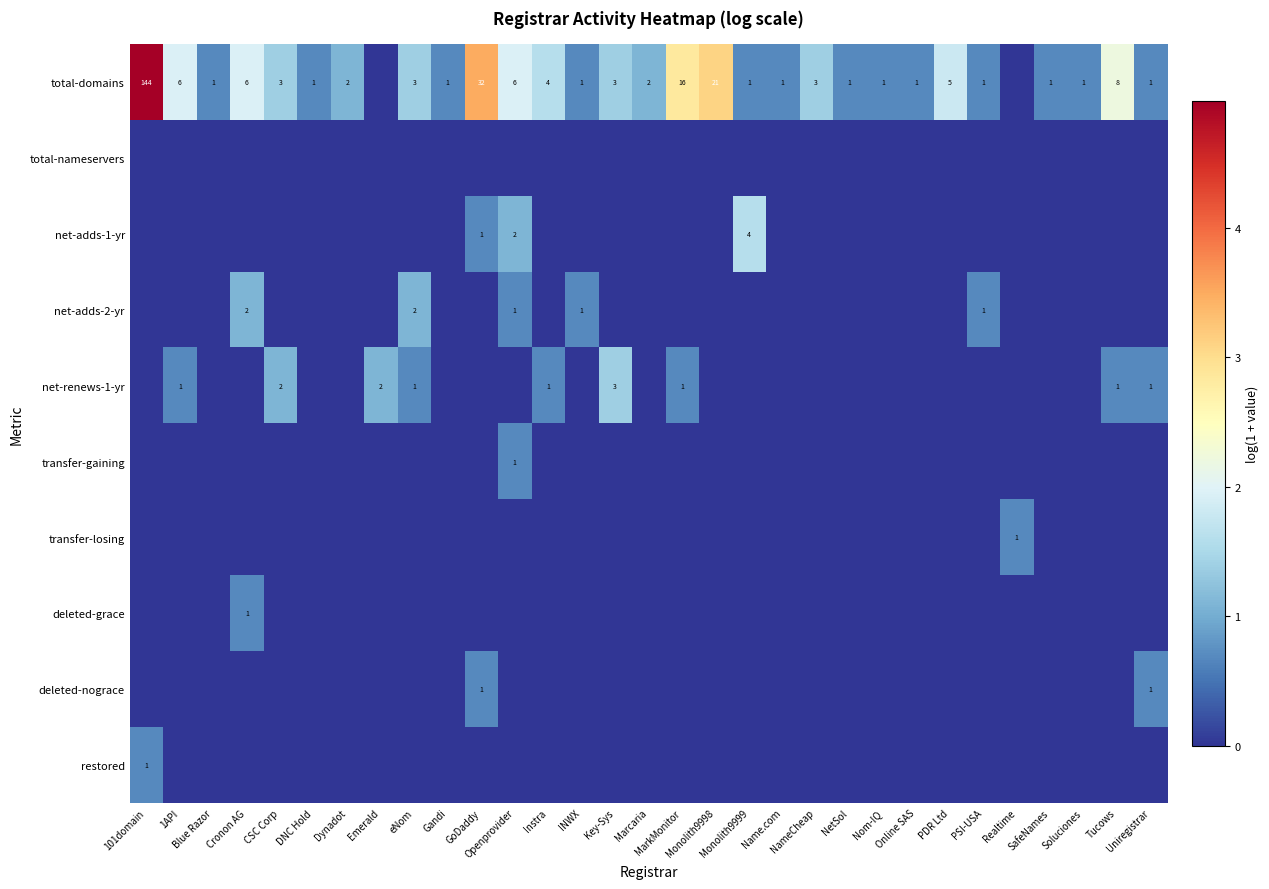

Which category has the lowest value across all series?

Emerald